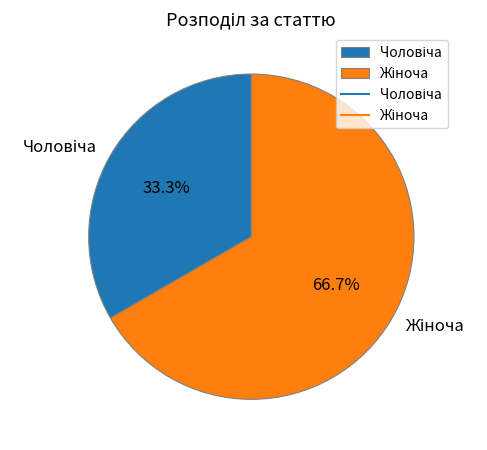

Is there any slice that represents more than half of the pie?

Yes